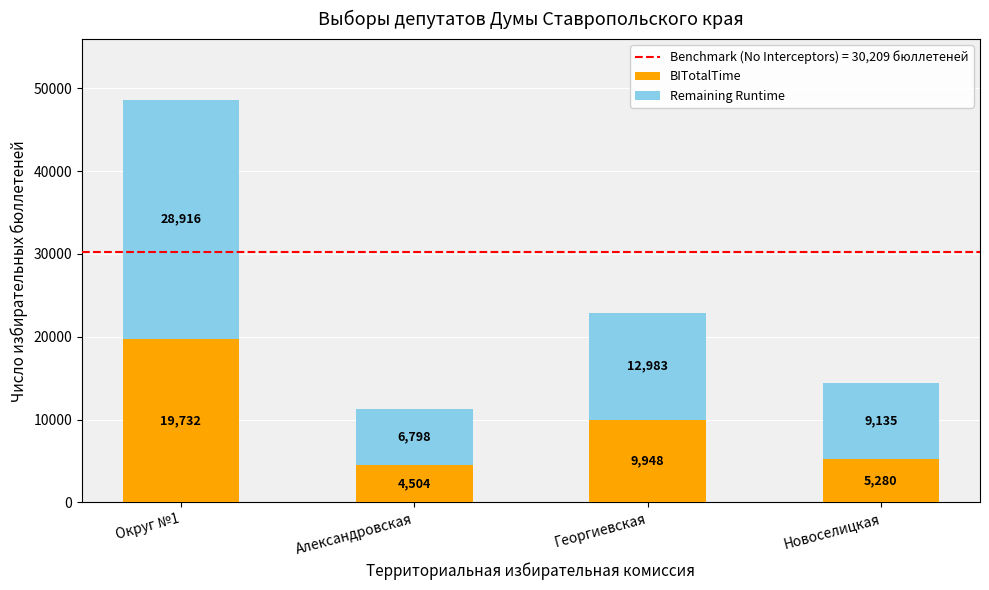

Rank the categories by BITotalTime value from highest to lowest.

Округ №1, Георгиевская, Новоселицкая, Александровская